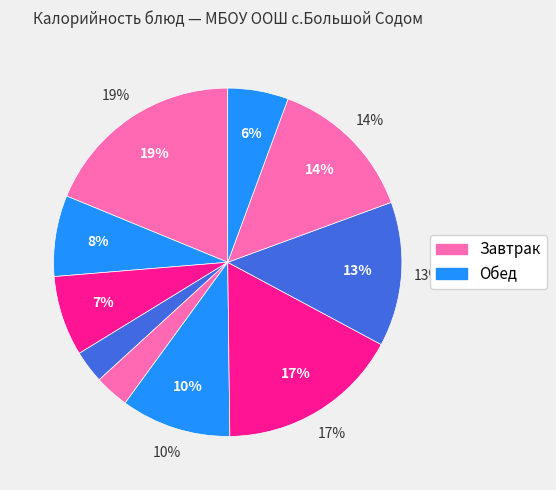

How many slices are in this pie chart?

10